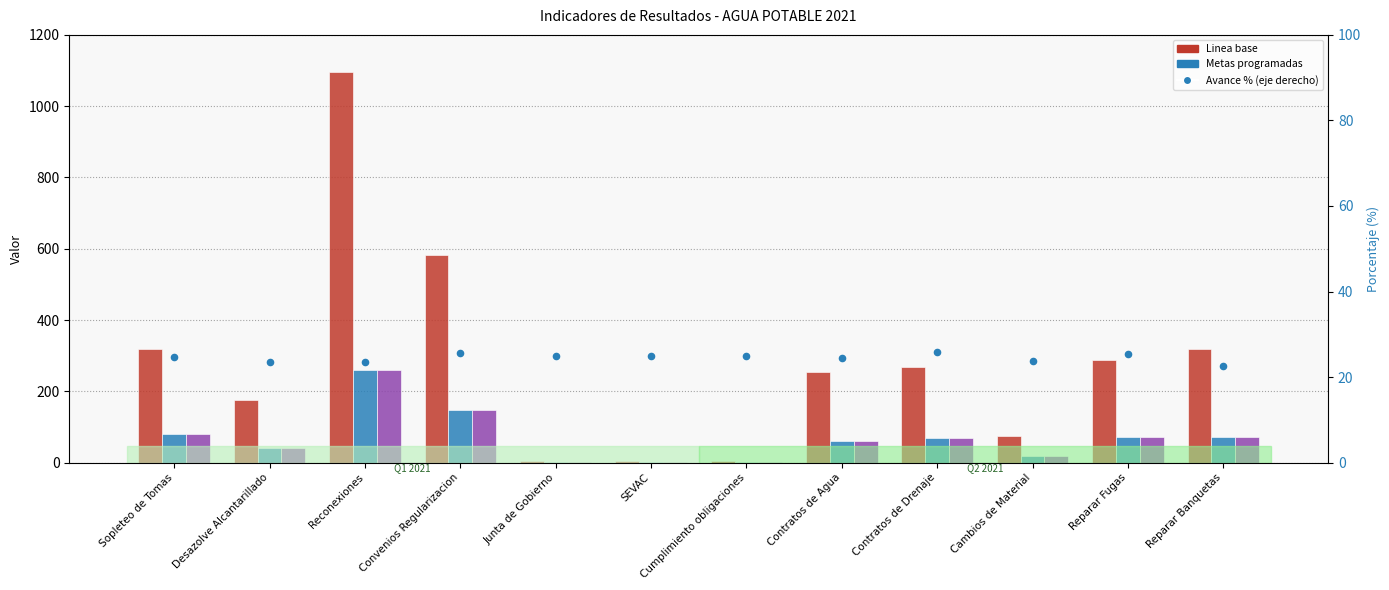

Which series has the largest total across all categories?

Linea base